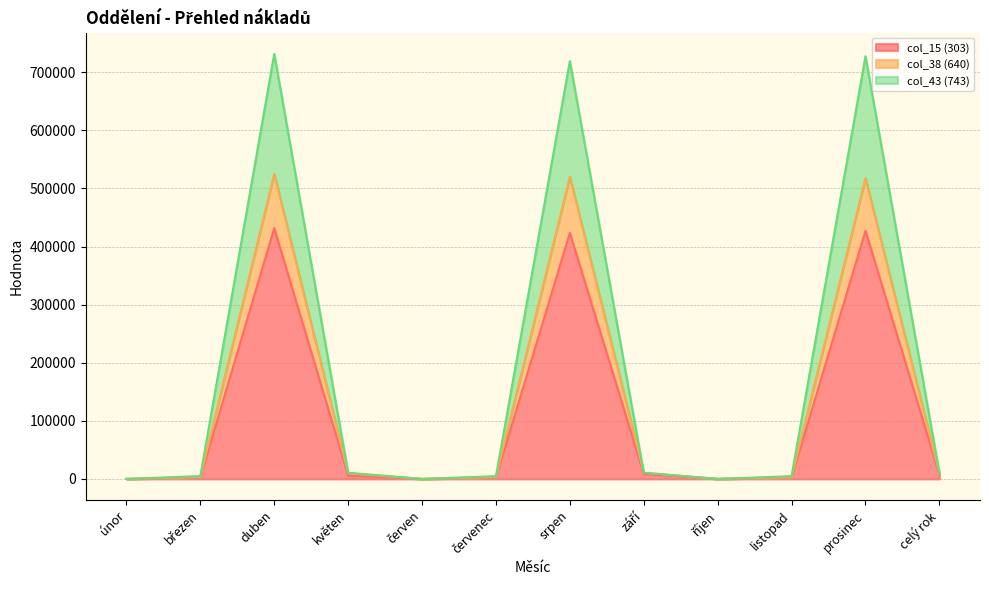

At which category is the sum across all series the highest?

duben